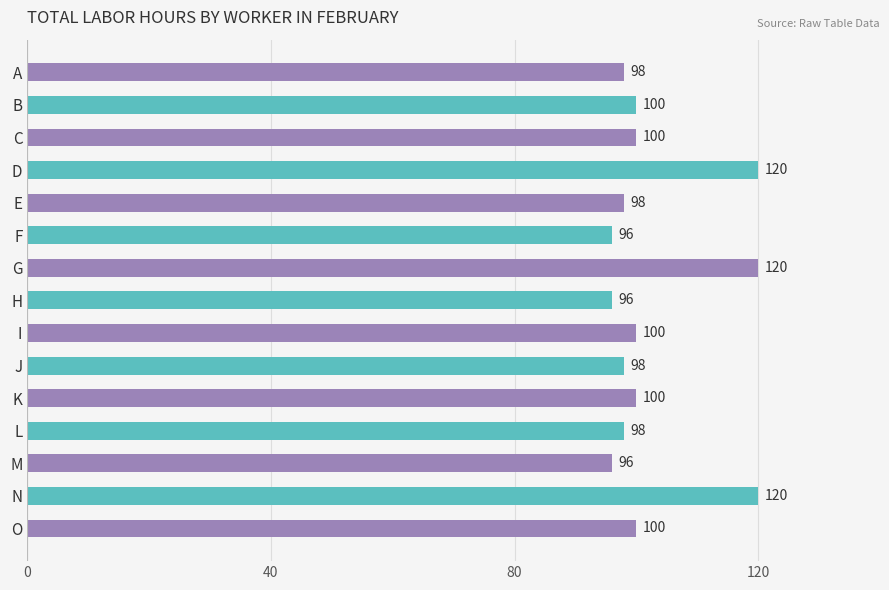

Reading top to bottom, what are all the values shown in this chart?

98	100	100	120	98	96	120	96	100	98	100	98	96	120	100